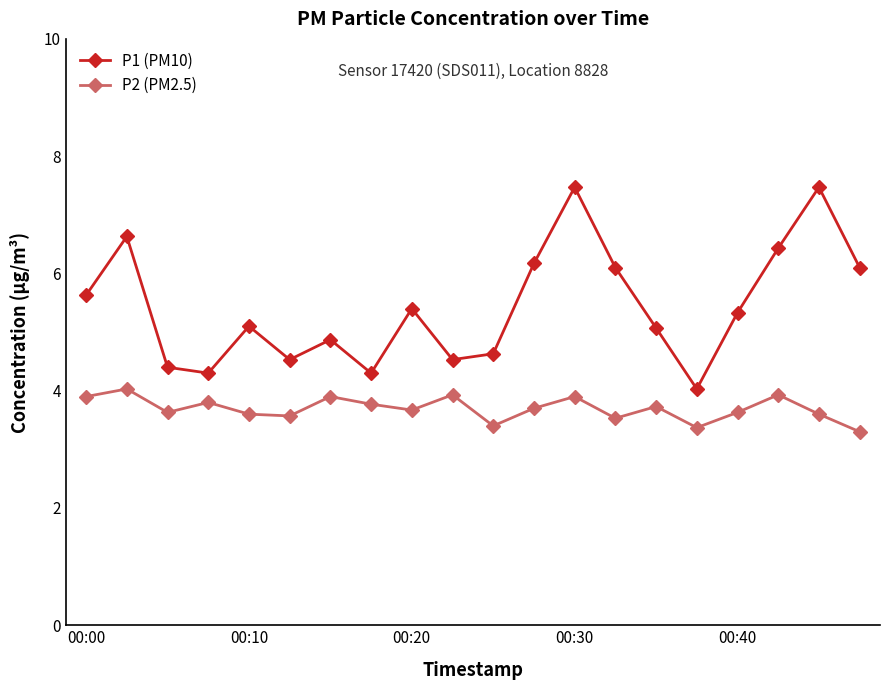

Which series has the largest range (max minus min)?

P1 (PM10)